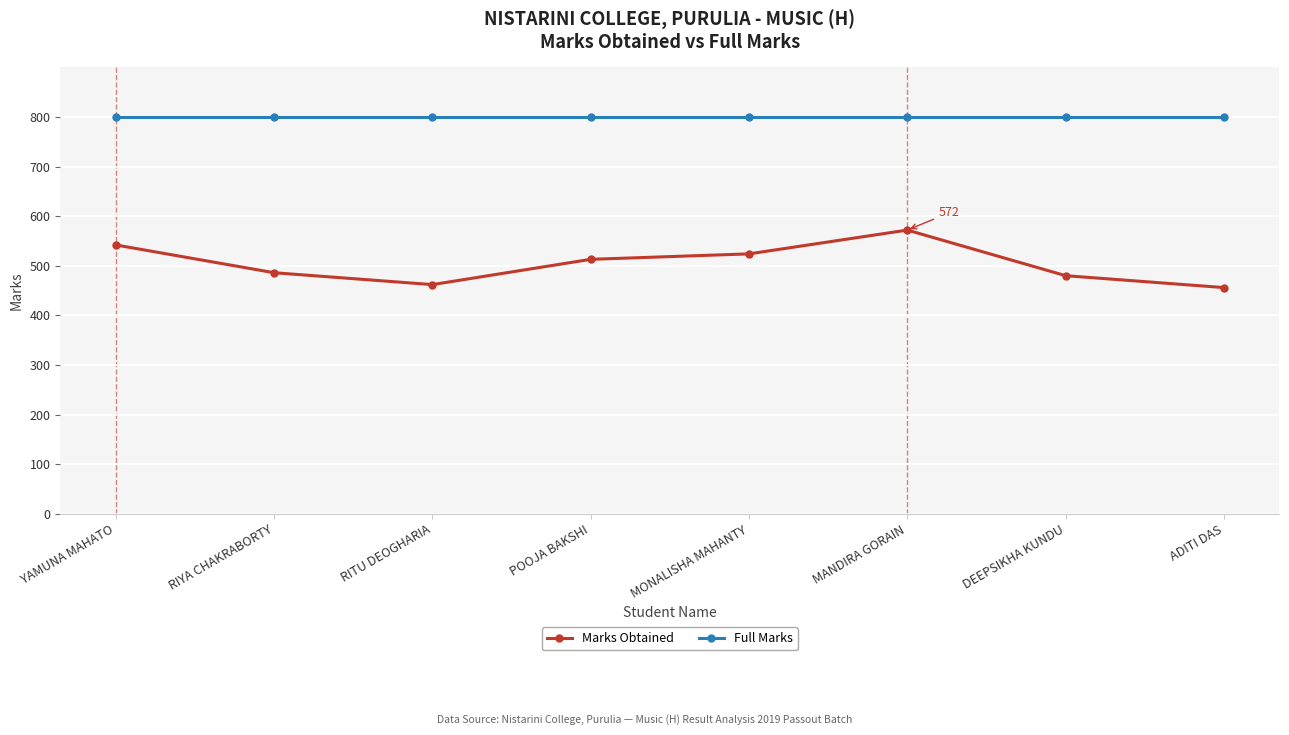

At YAMUNA MAHATO, list the series in order from largest to smallest.

Full Marks, Marks Obtained